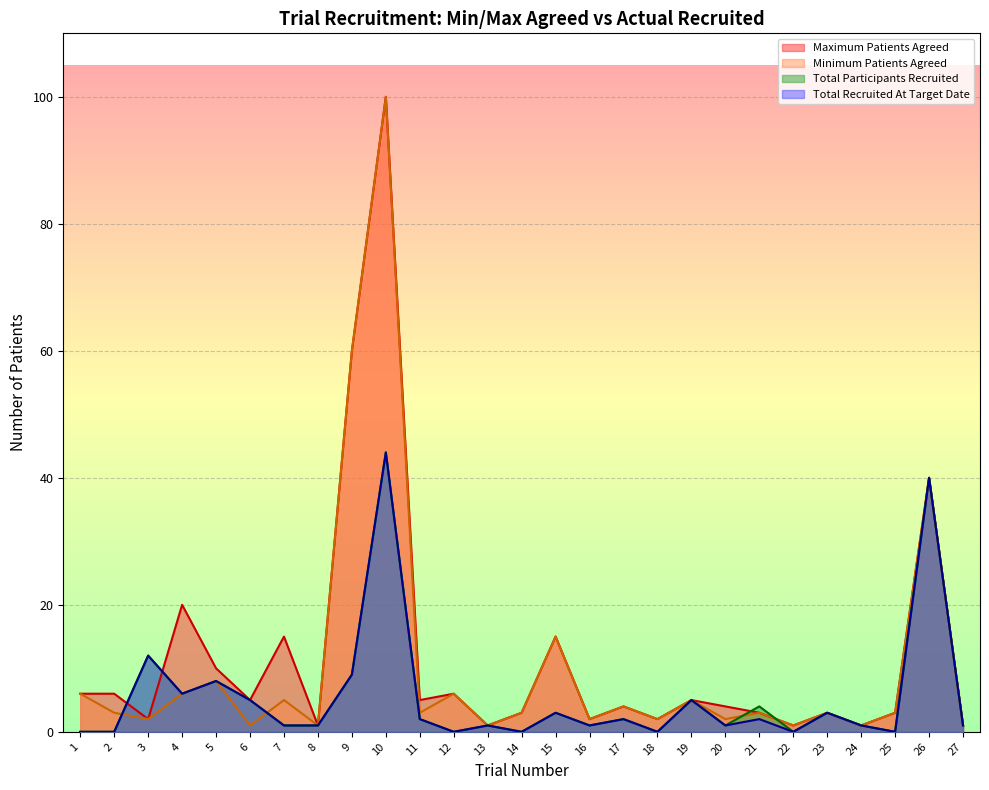

Reading left to right, list all the values displayed in this chart.

Maximum Patients Agreed: 1=6	2=6	3=2	4=20	5=10	6=5	7=15	8=1	9=60	10=100	11=5	12=6	13=1	14=3	15=15	16=2	17=4	18=2	19=5	20=4	21=3	22=1	23=3	24=1	25=3	26=40	27=1
Minimum Patients Agreed: 1=6	2=3	3=2	4=6	5=8	6=1	7=5	8=1	9=60	10=100	11=3	12=6	13=1	14=3	15=15	16=2	17=4	18=2	19=5	20=2	21=3	22=1	23=3	24=1	25=3	26=40	27=1
Total Participants Recruited: 1=0	2=0	3=12	4=6	5=8	6=5	7=1	8=1	9=9	10=44	11=2	12=0	13=1	14=0	15=3	16=1	17=2	18=0	19=5	20=1	21=4	22=0	23=3	24=1	25=0	26=40	27=1
Total Recruited At Target Date: 1=0	2=0	3=12	4=6	5=8	6=5	7=1	8=1	9=9	10=44	11=2	12=0	13=1	14=0	15=3	16=1	17=2	18=0	19=5	20=1	21=2	22=0	23=3	24=1	25=0	26=40	27=1